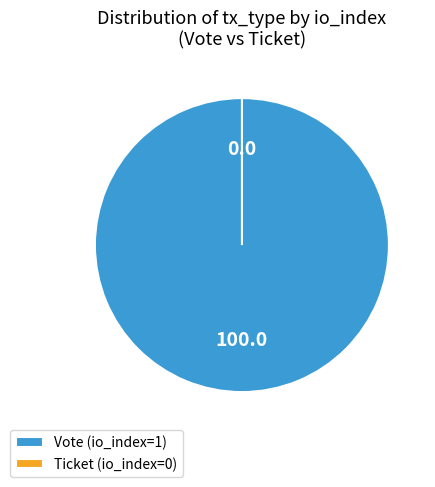

The Ticket (io_index=0) slice represents 1% of the pie. True or false?

False